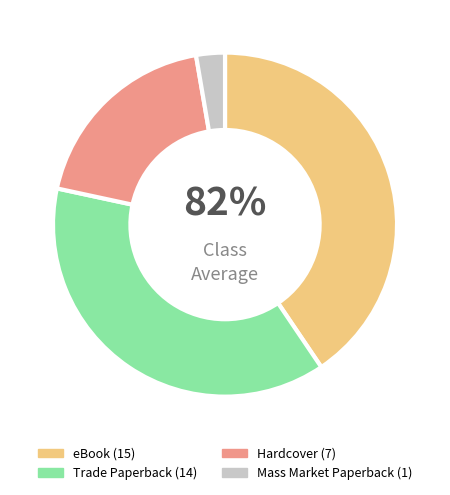

Is it true that eBook is 41% of the pie?

True